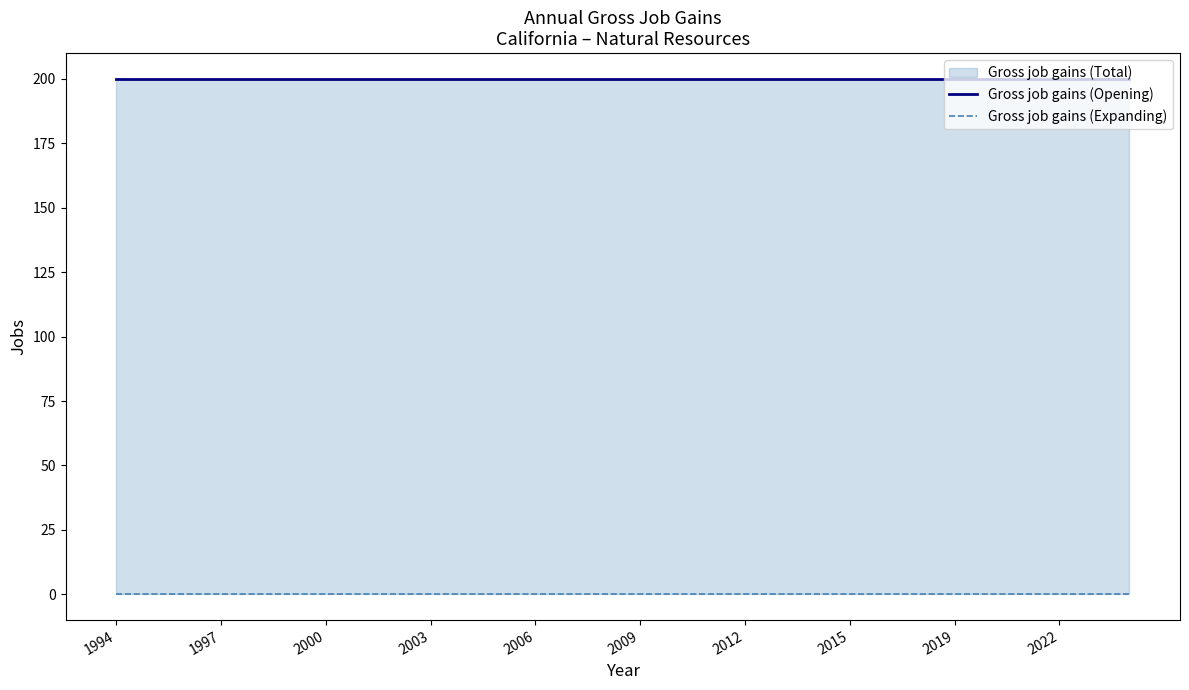

True or false: Gross job gains (Opening) has a value of 200 at 1997.

True